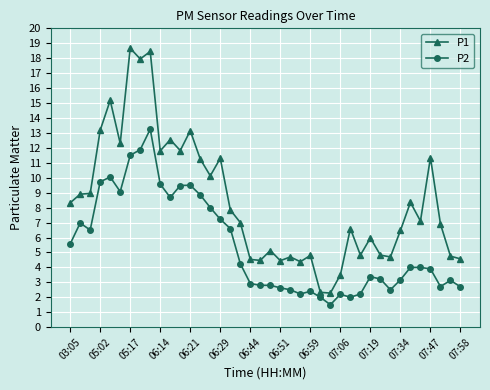

What is the minimum value shown in the chart?

1.5